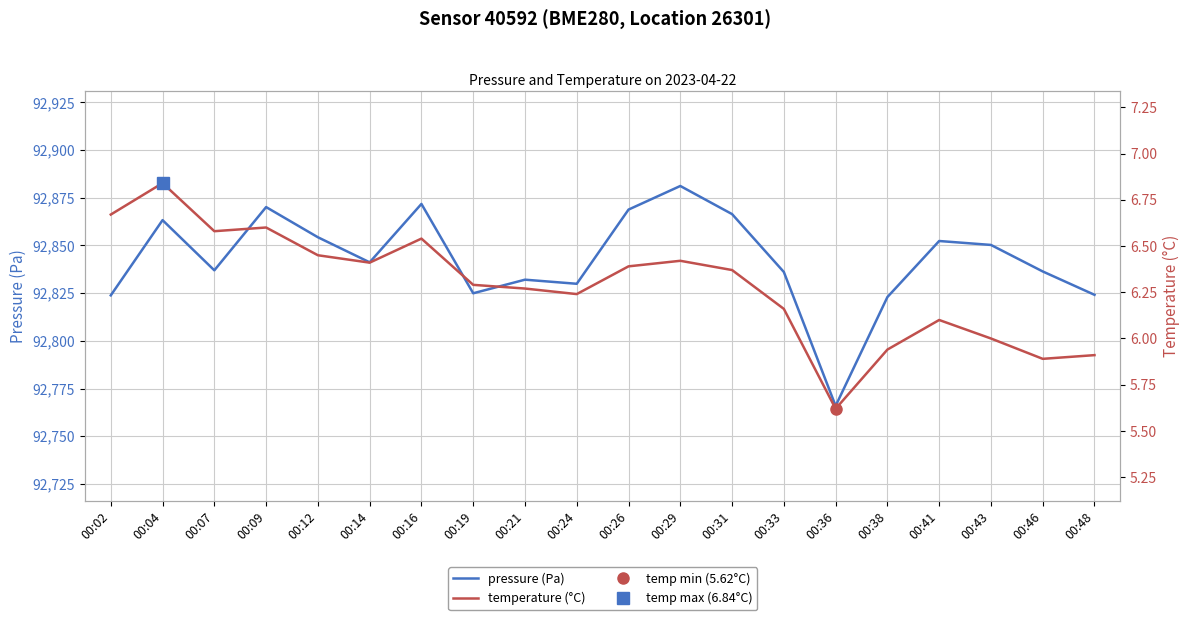

Does the chart display data point markers on the line(s)?

No